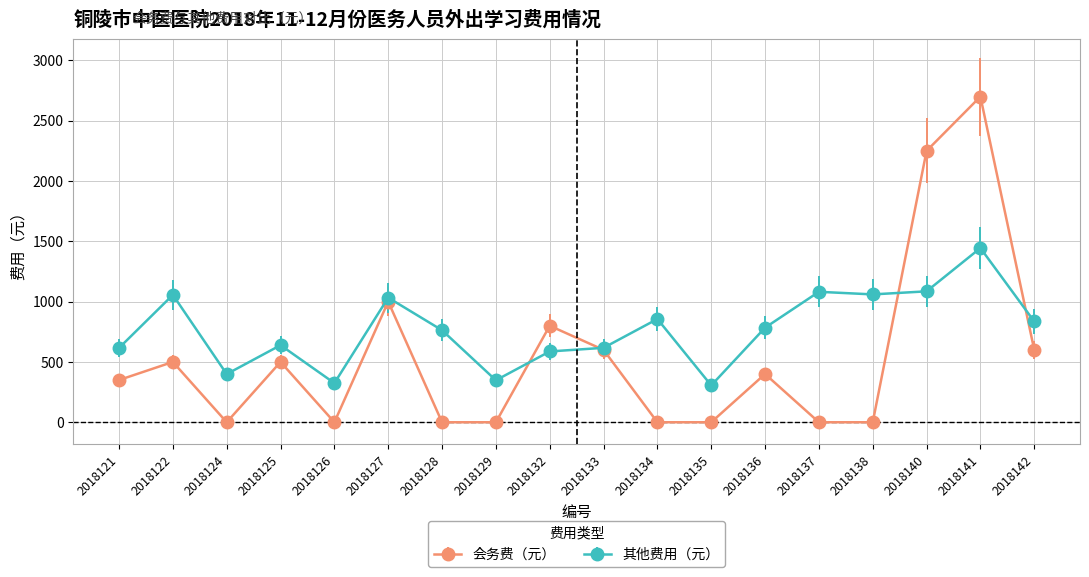

The value of 其他费用（元） at 2018129 is 529.6. True or false?

False